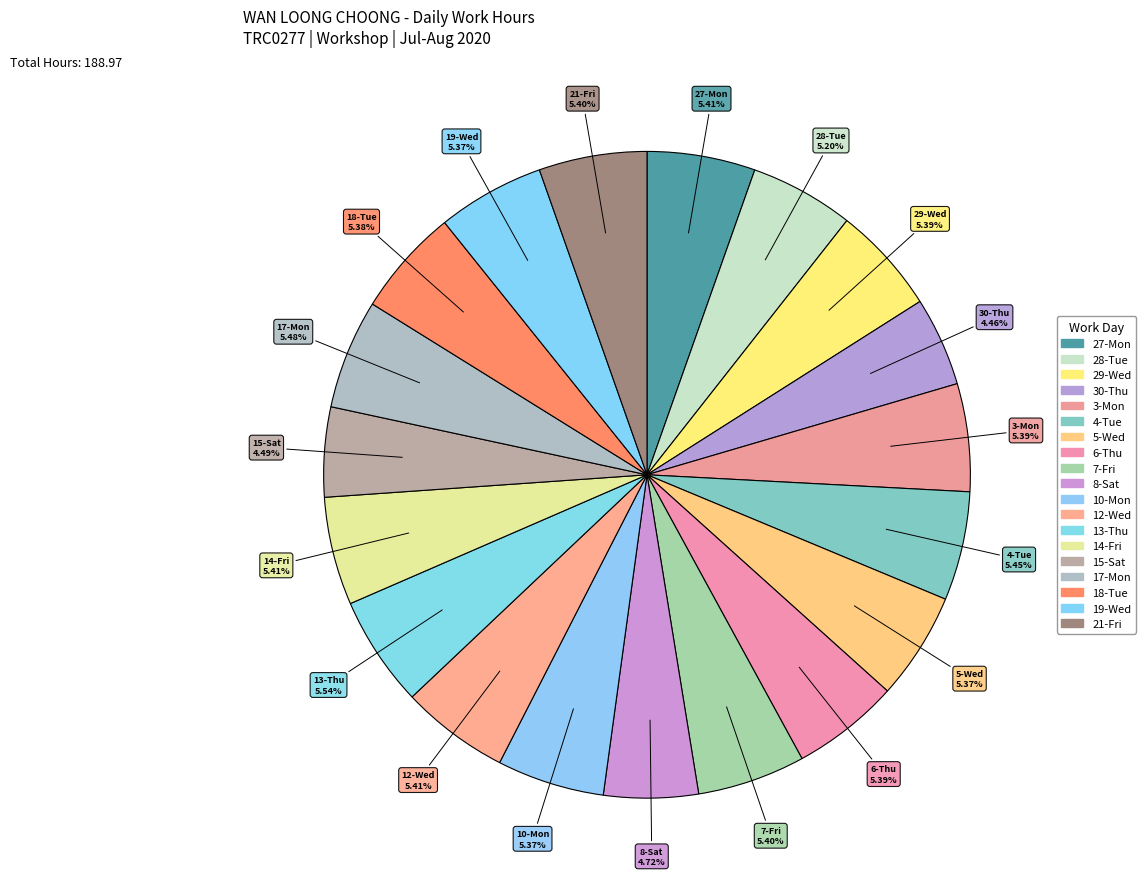

How many segments does this pie chart have?

19